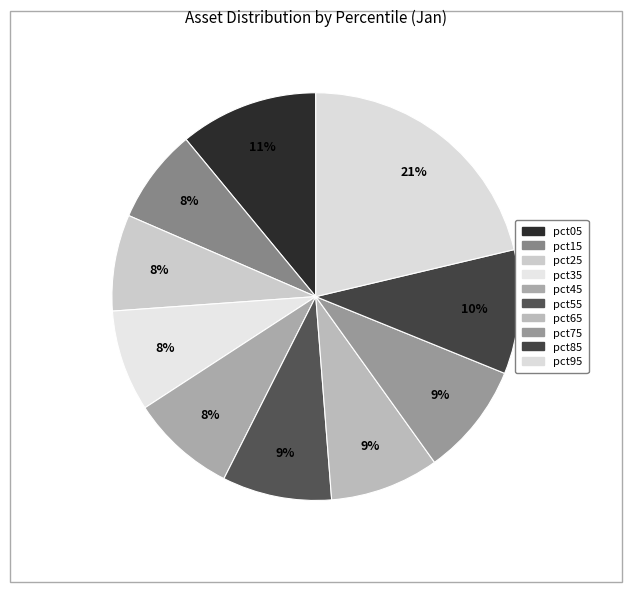

Which category has the smallest portion of the pie?

pct15